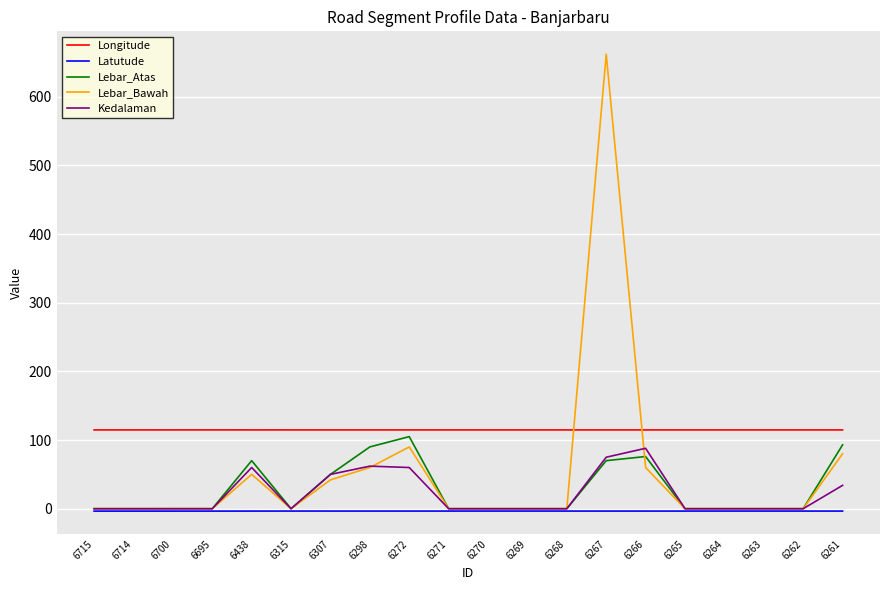

Which series has the largest total across all categories?

Longitude